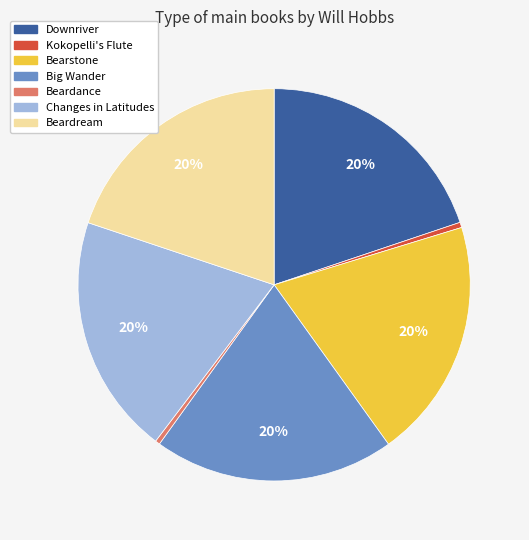

Do Beardream and Beardance together represent more than half of the pie?

No